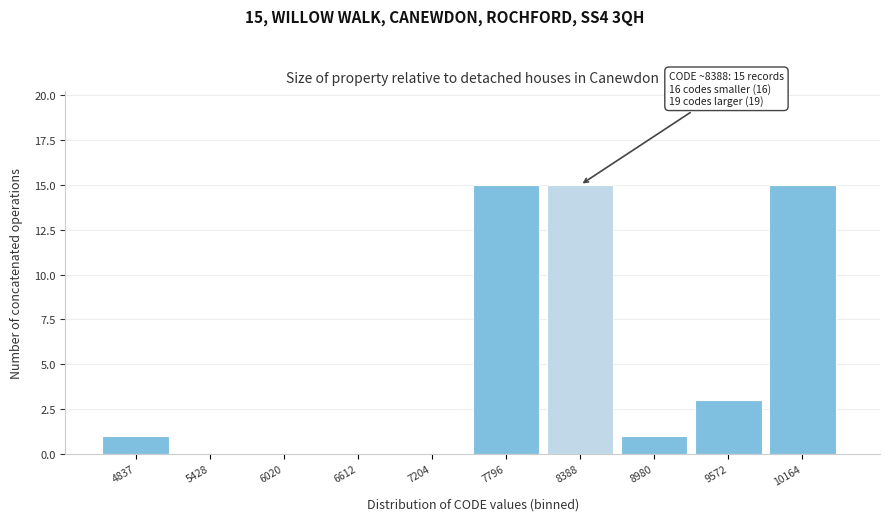

Reading right to left, extract all data points from this chart.

10164=15	9572=3	8980=1	8388=15	7796=15	7204=0	6612=0	6020=0	5428=0	4837=1